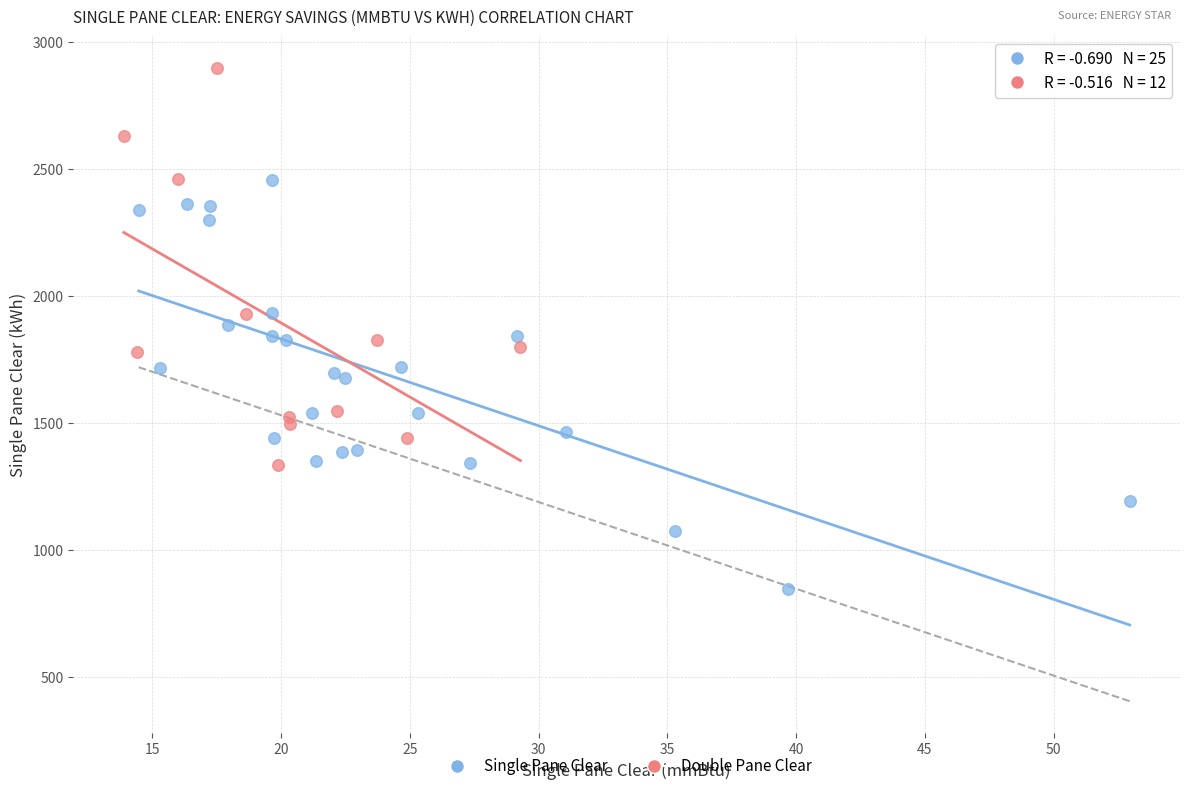

Which series reaches the minimum Y coordinate?

Single Pane Clear